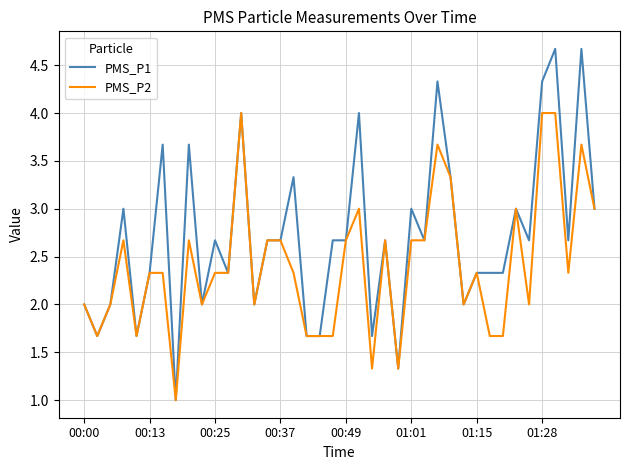

Reading right to left, extract all data points from this chart.

PMS_P1: 3.0	4.7	2.7	4.7	4.3	2.7	3.0	2.3	2.3	2.3	2.0	3.3	4.3	2.7	3.0	1.3	2.7	1.7	4.0	2.7	2.7	1.7	1.7	3.3	2.7	2.7	2.0	4.0	2.3	2.7	2.0	3.7	1.0	3.7	2.3	1.7	3.0	2.0	1.7	2.0
PMS_P2: 3.0	3.7	2.3	4.0	4.0	2.0	3.0	1.7	1.7	2.3	2.0	3.3	3.7	2.7	2.7	1.3	2.7	1.3	3.0	2.7	1.7	1.7	1.7	2.3	2.7	2.7	2.0	4.0	2.3	2.3	2.0	2.7	1.0	2.3	2.3	1.7	2.7	2.0	1.7	2.0